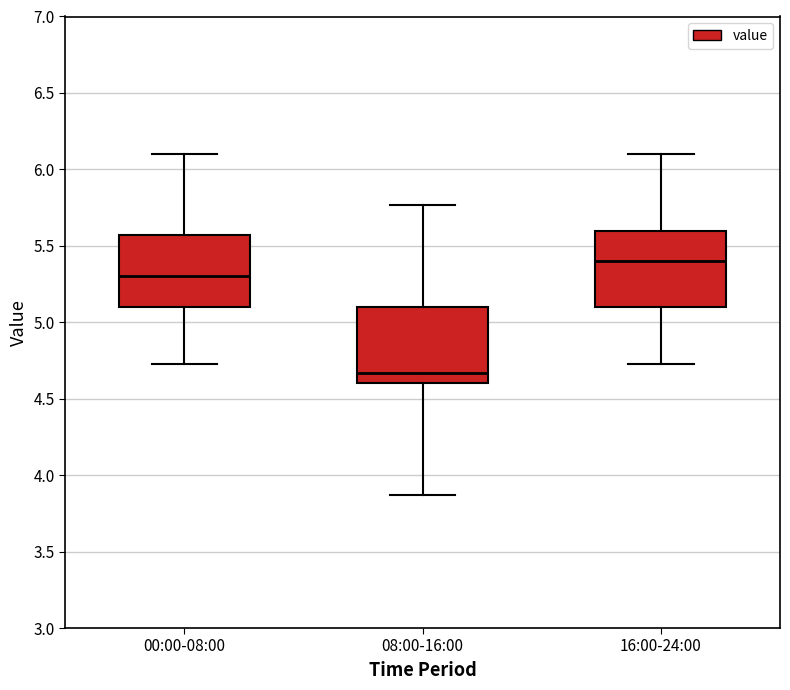

Where is the lower edge of the box for 08:00-16:00 on the y-axis? The values are not printed on the chart, so give them approximately, as read against the axis.

4.60